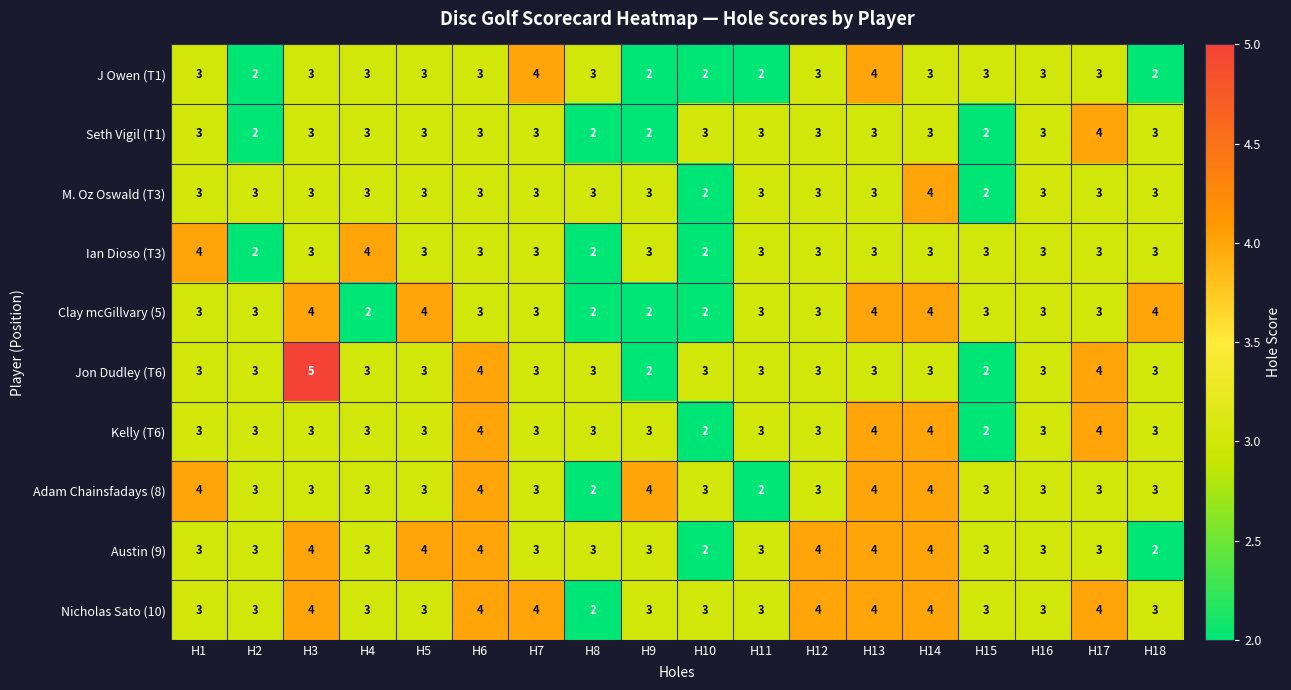

What is the sum of all Jon Dudley (T6) values?

56